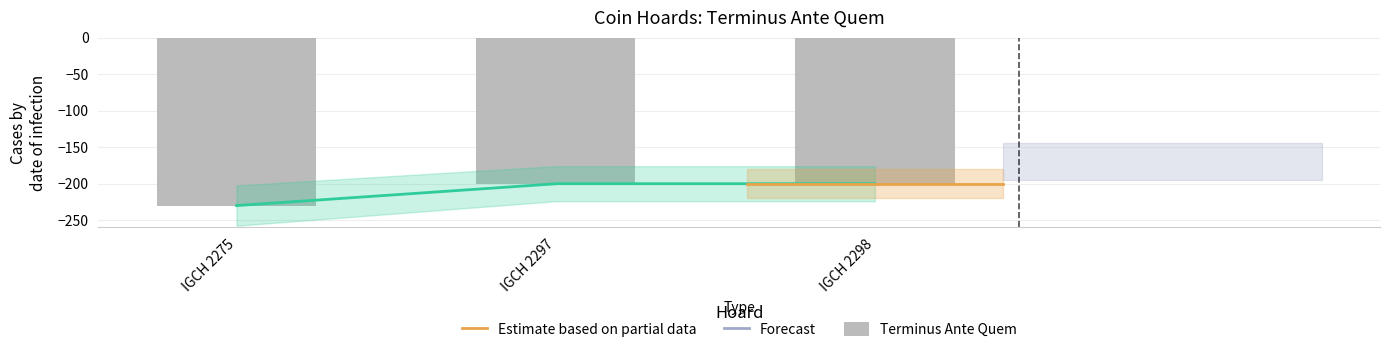

What is the change in value from IGCH 2275 to IGCH 2297?

+30